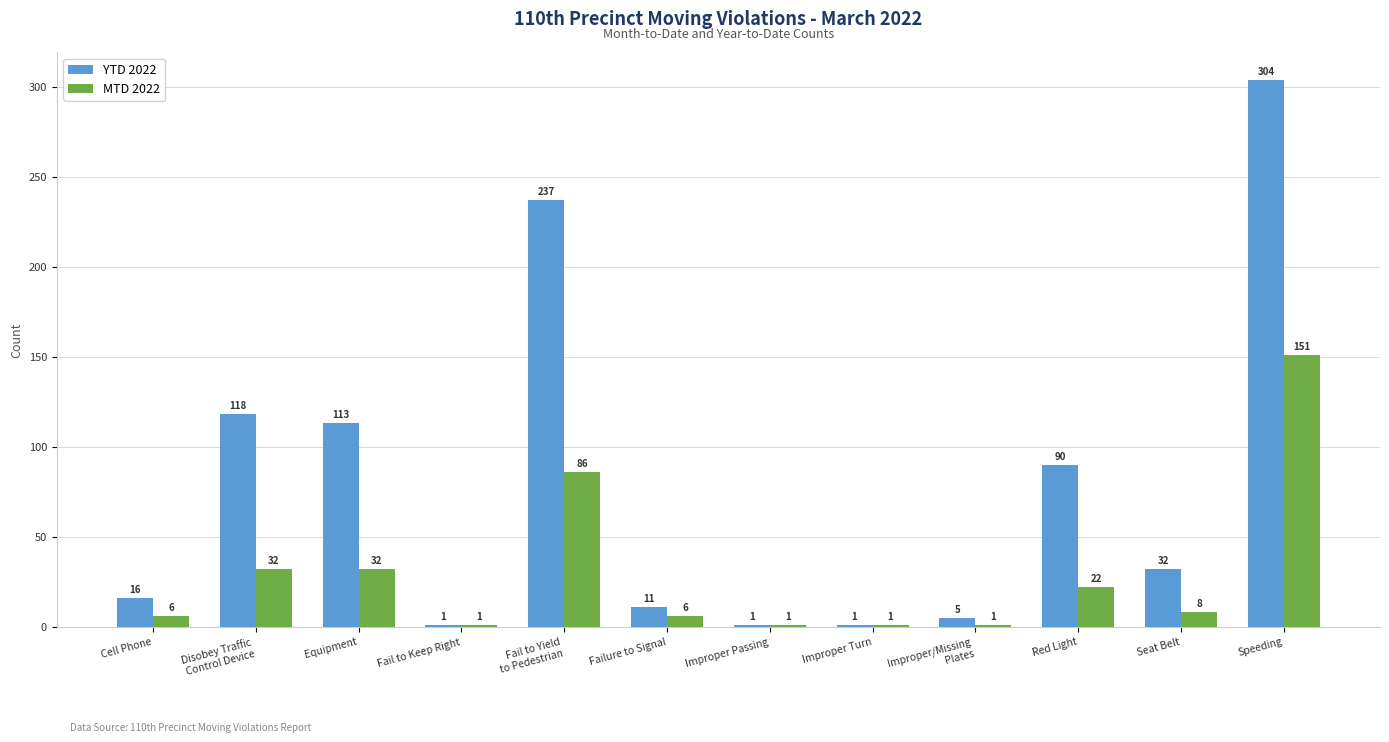

What are all the series names shown in the legend?

YTD 2022, MTD 2022